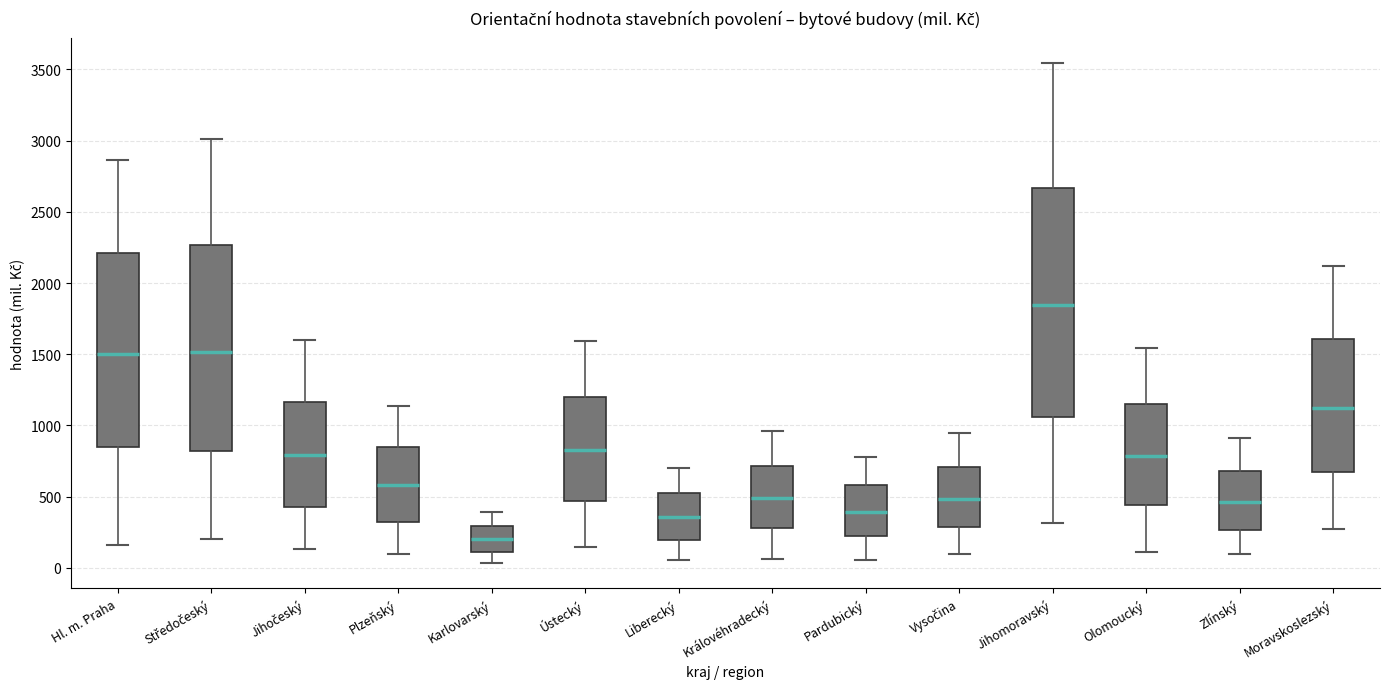

Reading left to right, transcribe this box plot: for each box, give where its median line is, the range the box spans, and where its two whiskers end, as read against the y-axis. The values are not printed on the chart, so give them approximately, as read against the axis.

Hl. m. Praha: median 1500, box 850 to 2200, whiskers 150 to 2850
Středočeský: median 1500, box 800 to 2250, whiskers 200 to 3000
Jihočeský: median 800, box 450 to 1150, whiskers 150 to 1600
Plzeňský: median 600, box 300 to 850, whiskers 100 to 1150
Karlovarský: median 200, box 100 to 300, whiskers 50 to 400
Ústecký: median 850, box 450 to 1200, whiskers 150 to 1600
Liberecký: median 350, box 200 to 500, whiskers 50 to 700
Královéhradecký: median 500, box 300 to 700, whiskers 50 to 950
Pardubický: median 400, box 200 to 600, whiskers 50 to 800
Vysočina: median 500, box 300 to 700, whiskers 100 to 950
Jihomoravský: median 1850, box 1050 to 2650, whiskers 300 to 3550
Olomoucký: median 800, box 450 to 1150, whiskers 100 to 1550
Zlínský: median 450, box 250 to 700, whiskers 100 to 900
Moravskoslezský: median 1100, box 700 to 1600, whiskers 250 to 2100